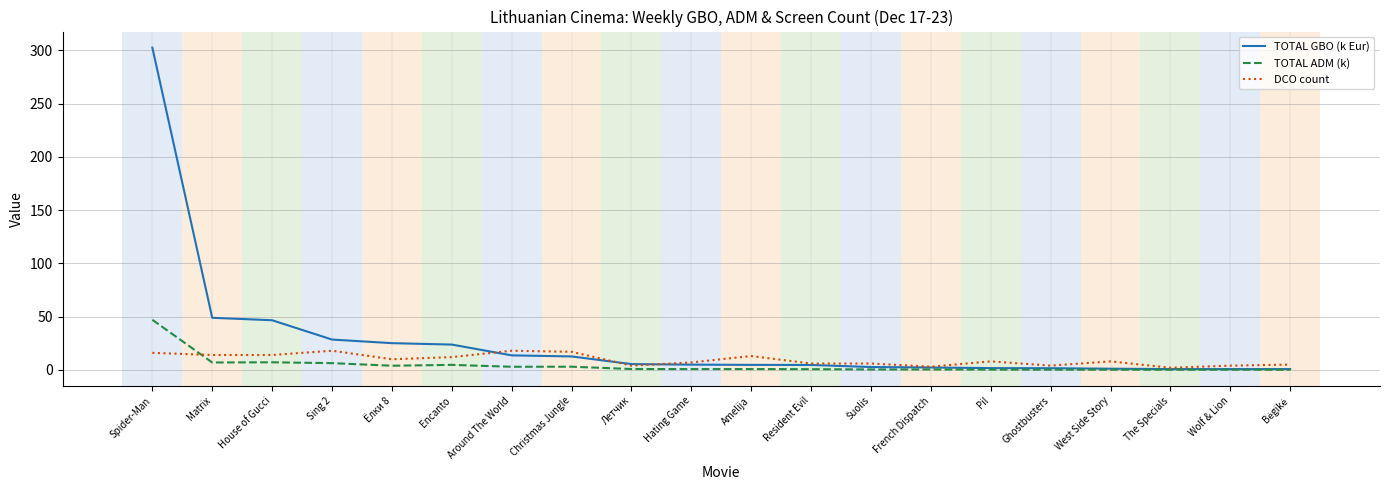

At which category is the sum across all series the highest?

Spider-Man